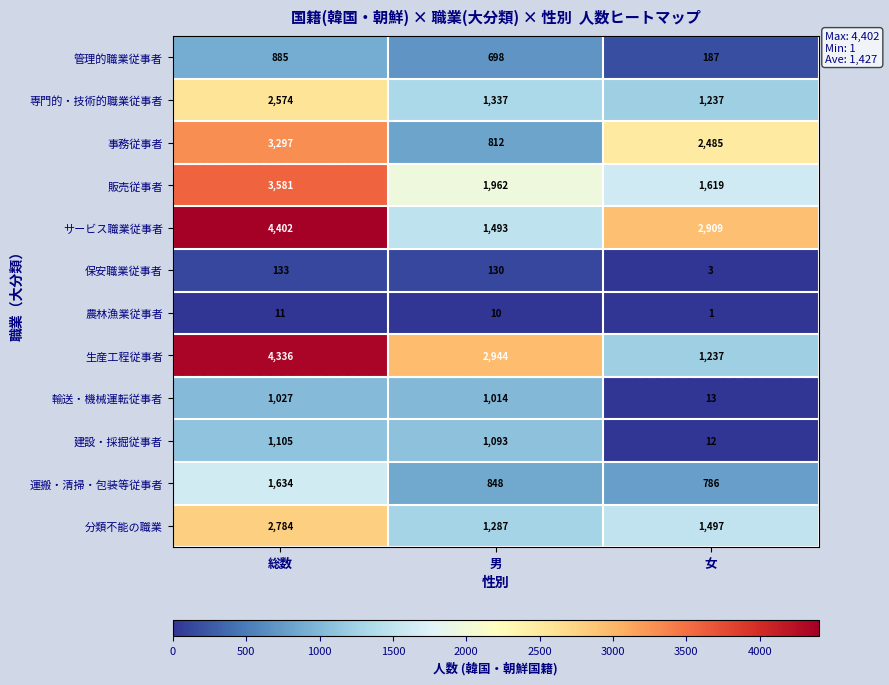

At which label is 事務従事者 closest to 2054?

女